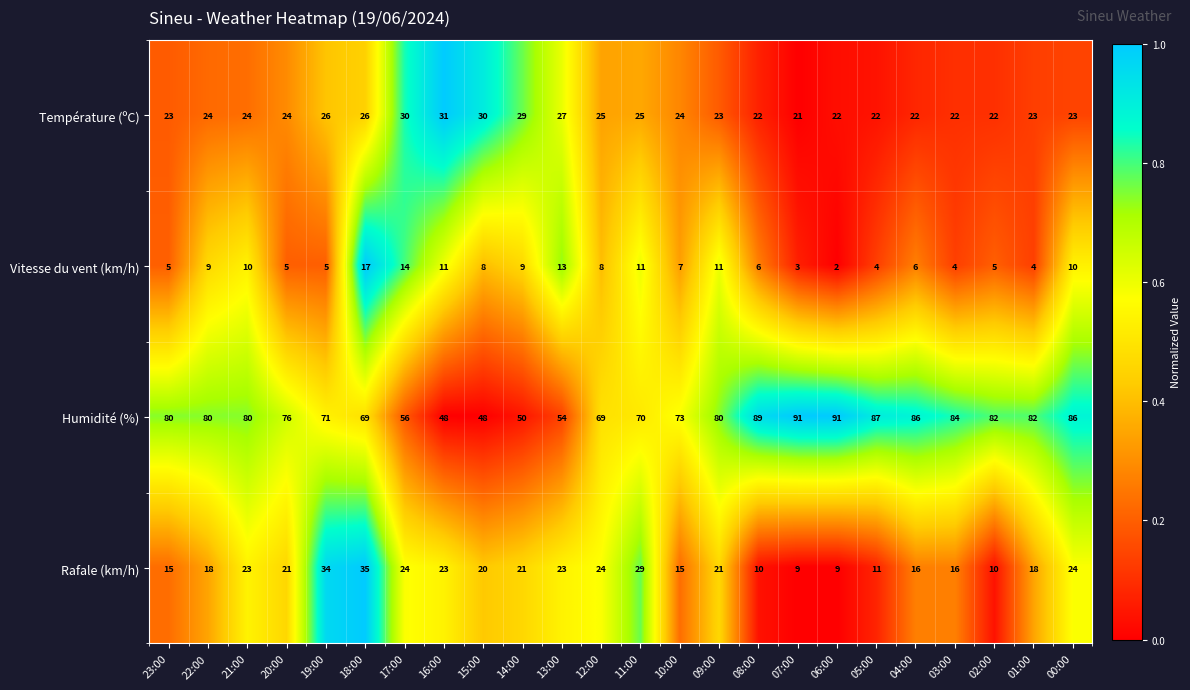

What value does the Vitesse du vent (km/h) series have at 21:00, to the nearest 5?

10